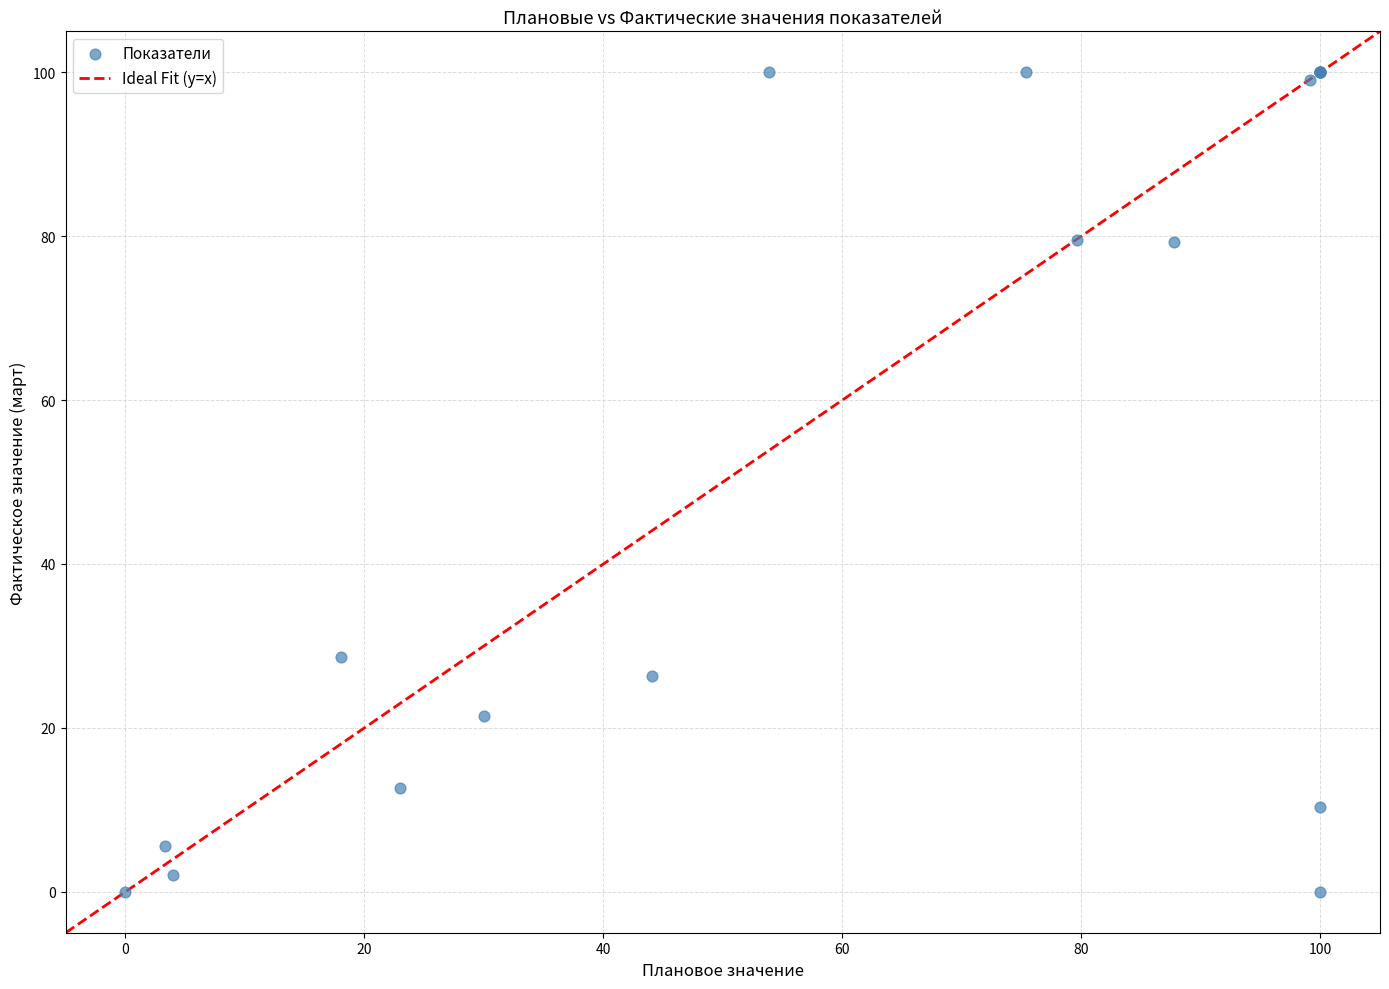

What Y value in the scatter plot is closest to 50?

28.7